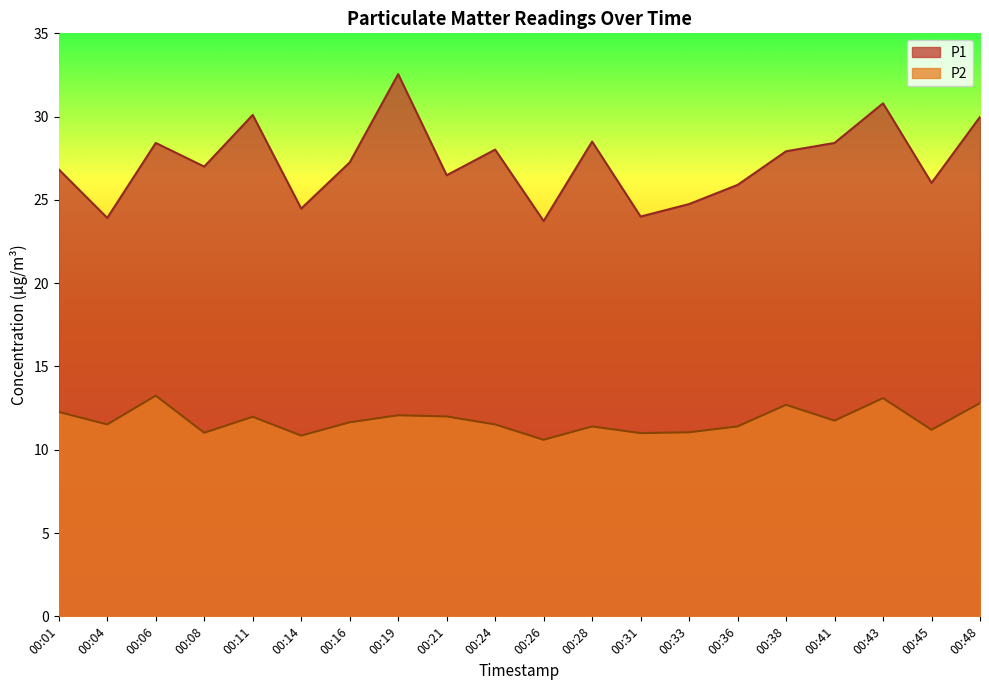

True or false: P1 has a value of 40.5 at 00:36.

False